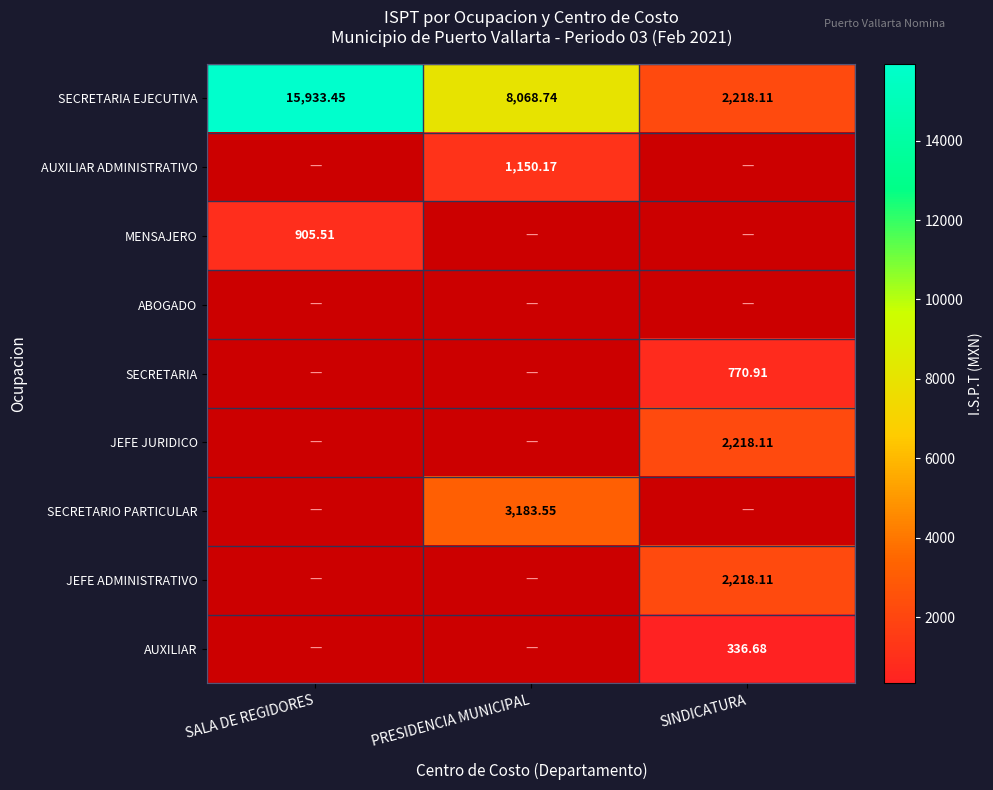

How many data points in SECRETARIA EJECUTIVA are above 8068?

2